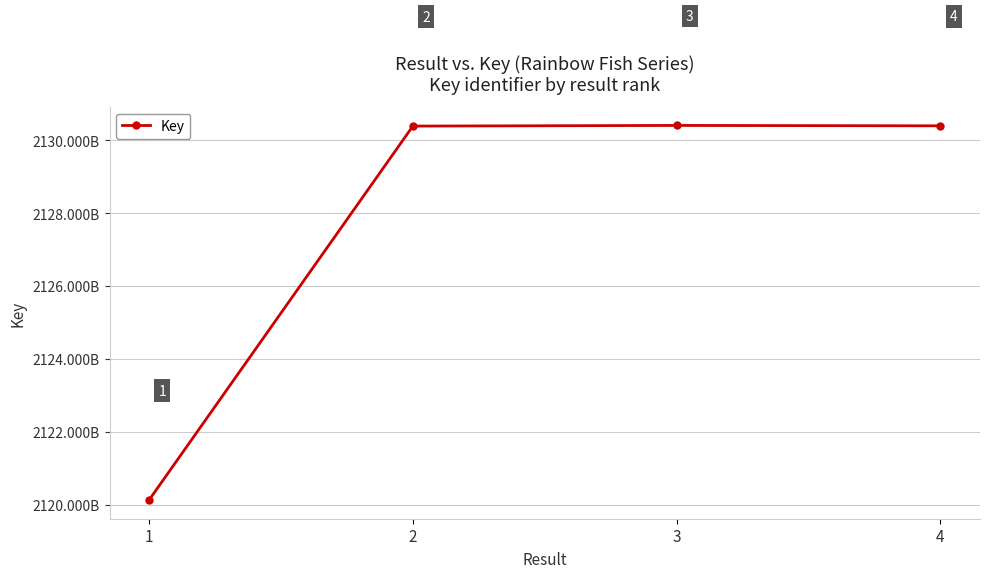

List the labels in order of value, largest first.

3, 4, 2, 1